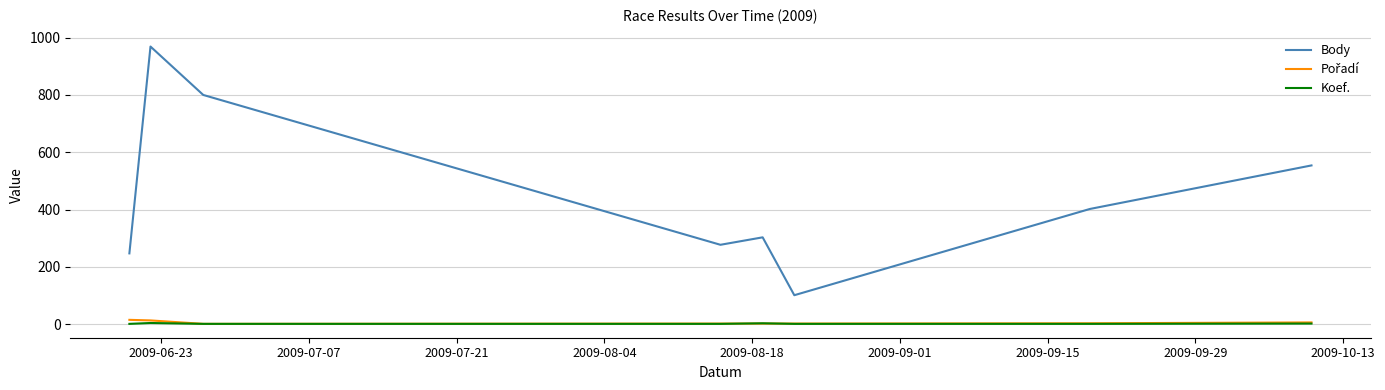

Which series has the largest total across all categories?

Body